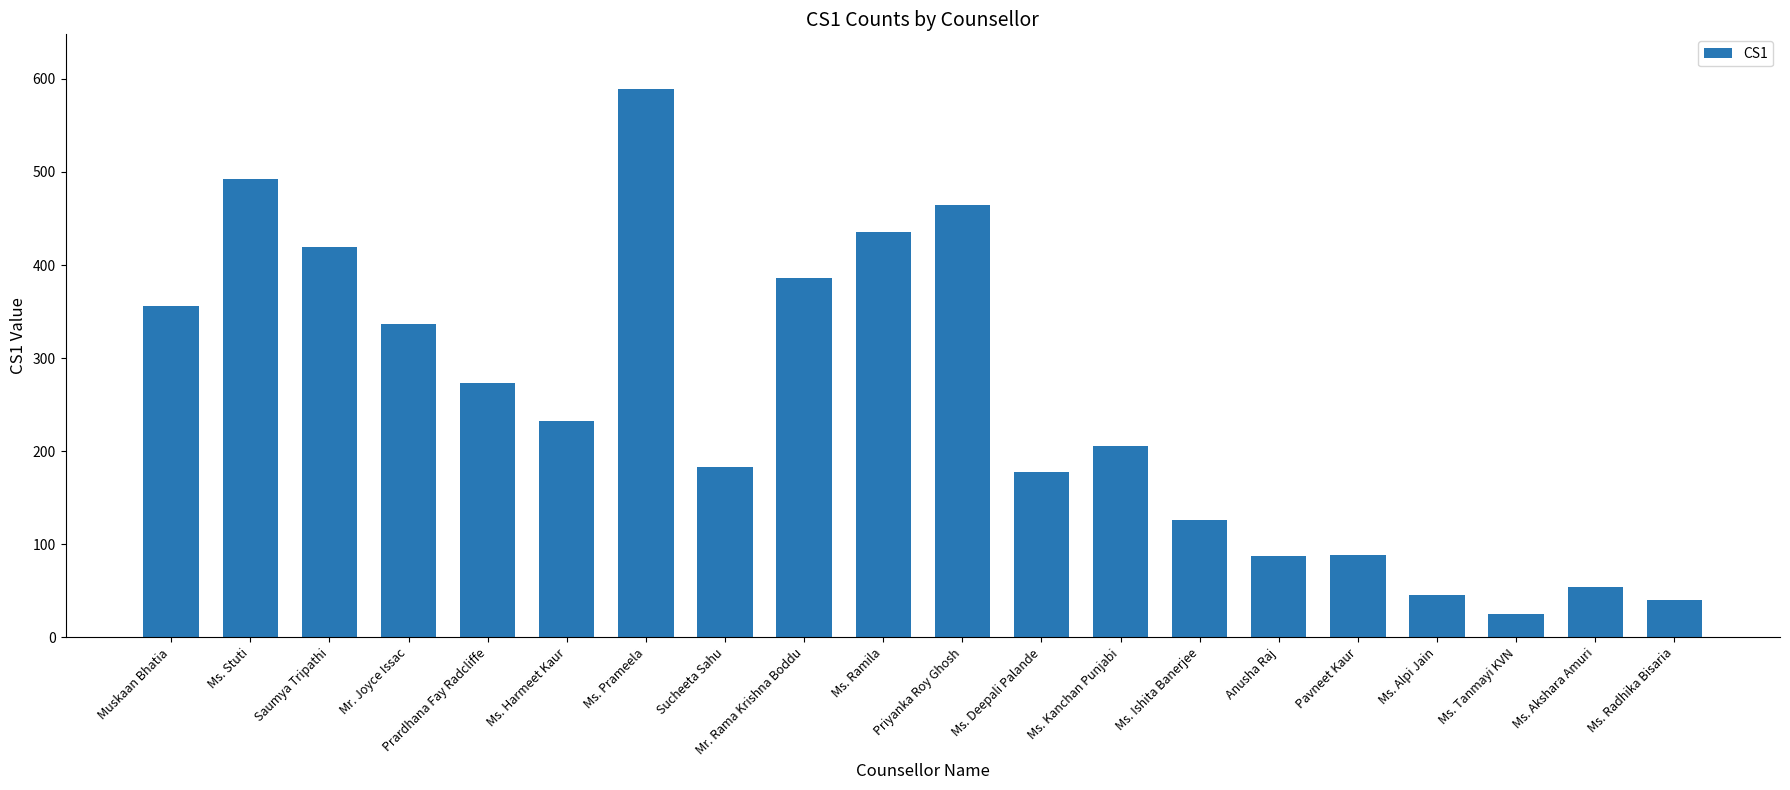

What is the minimum value shown in the chart?

25